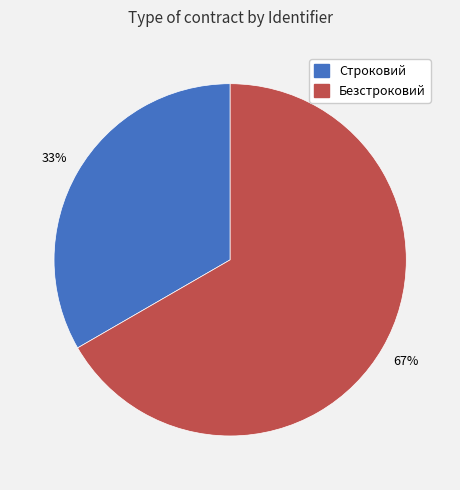

To the nearest percent, what portion does Безстроковий represent?

67%